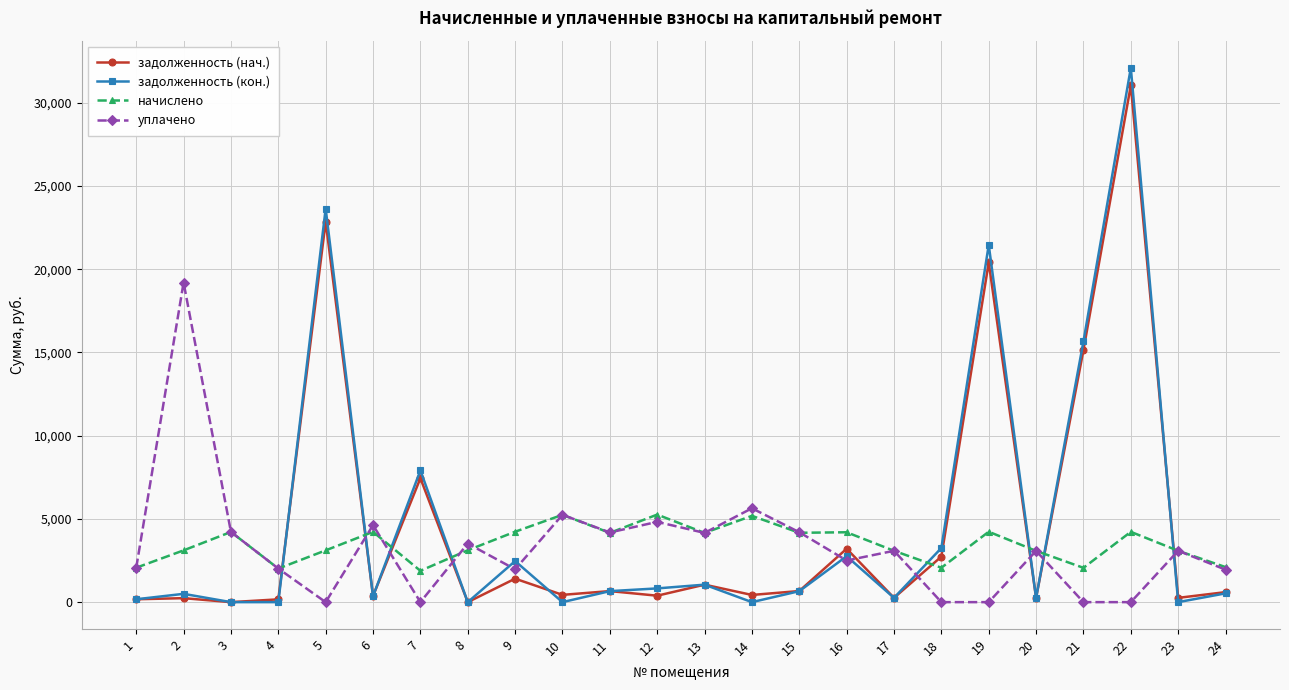

What is the average value of the задолженность (кон.) series?

4770.9